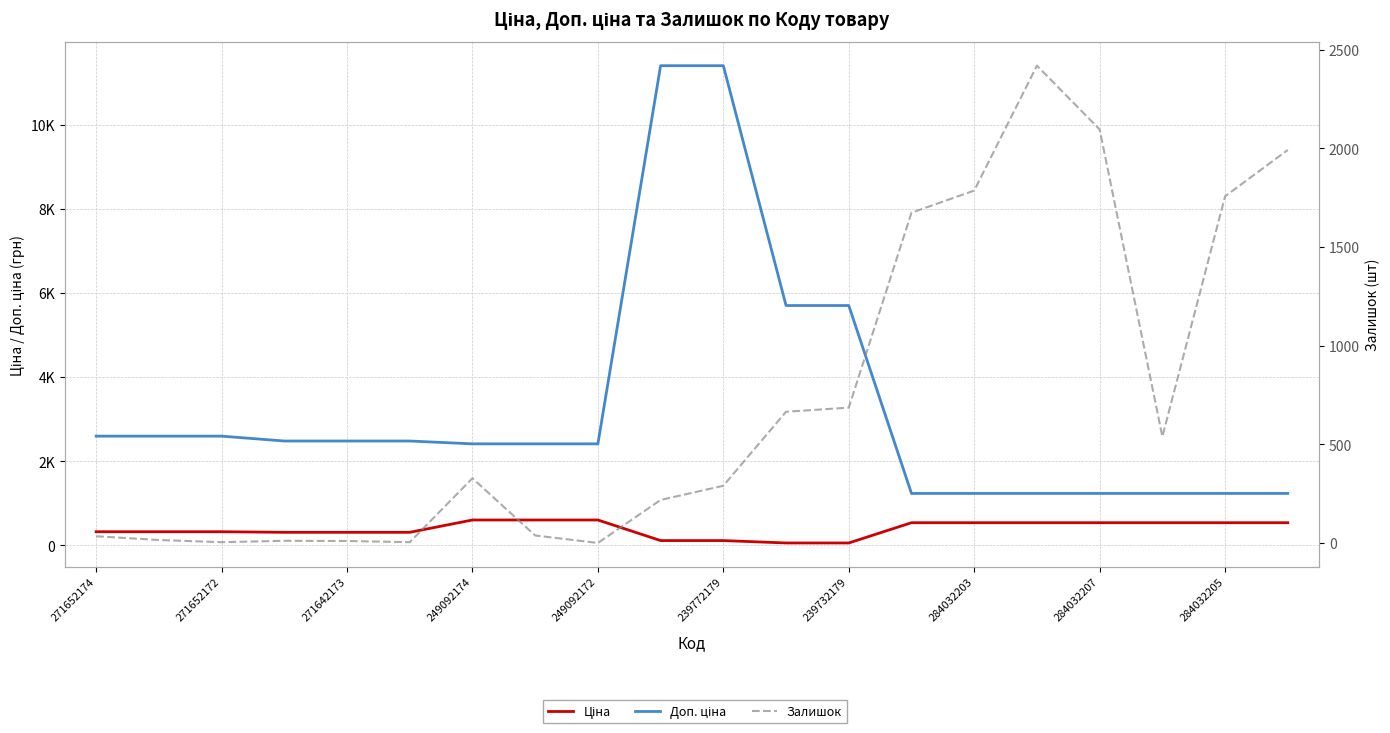

Which series has the largest total across all categories?

Доп. ціна